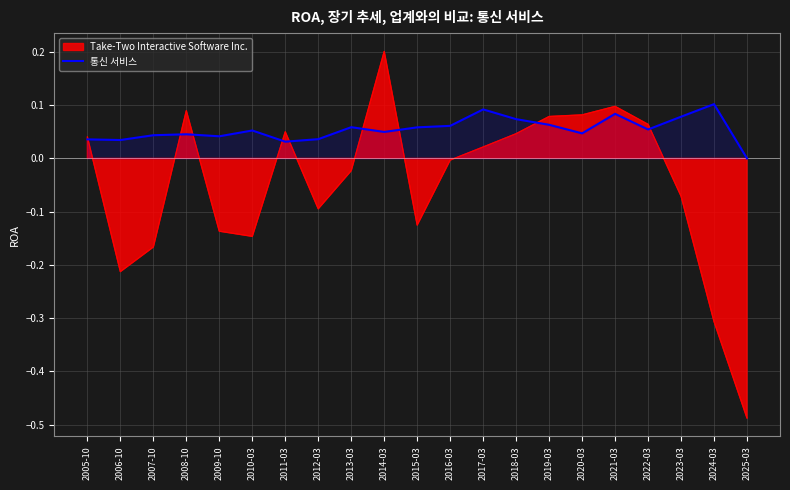

Which has a higher value, 2017-03 or 2012-03?

2017-03